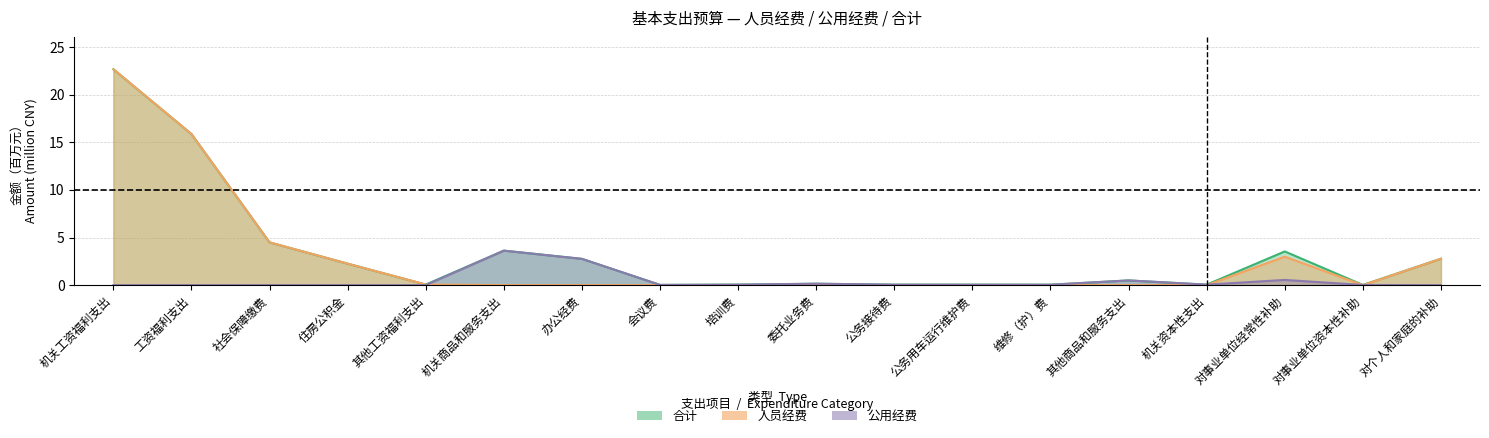

True or false: 人员经费 and 合计 cross at least once.

False